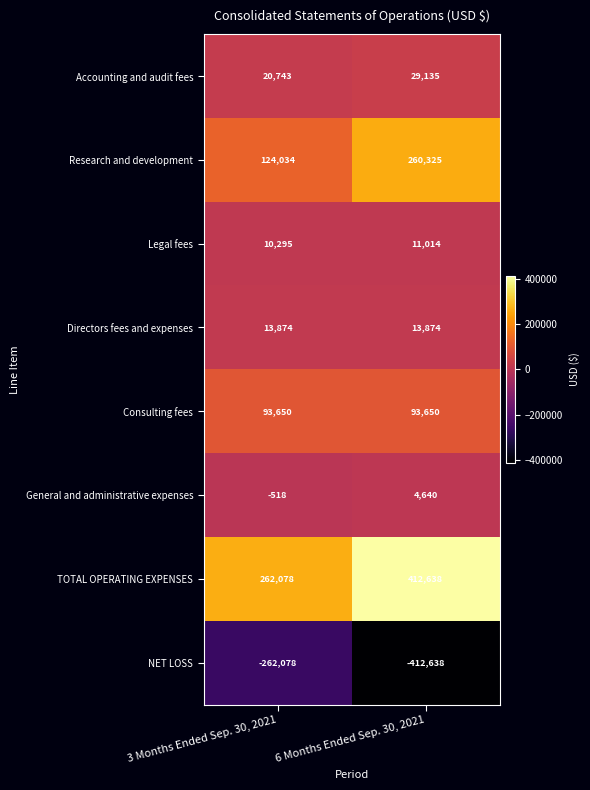

What is the average value of the Consulting fees series?

93650